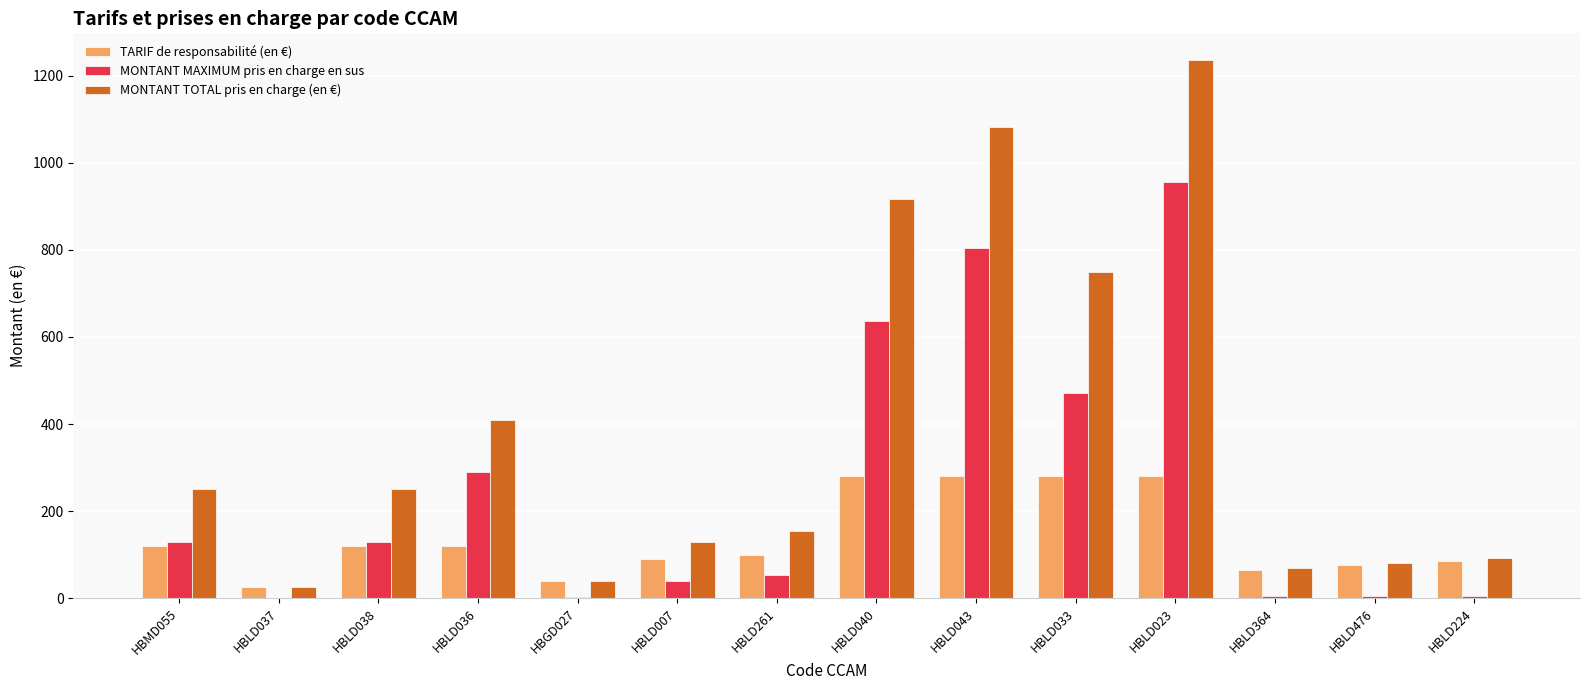

The MONTANT MAXIMUM pris en charge en sus series shows 5.6 at HBLD224. True or false?

True